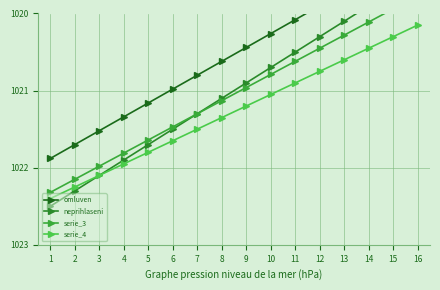

How many times do serie_4 and neprihlaseni cross each other?

1